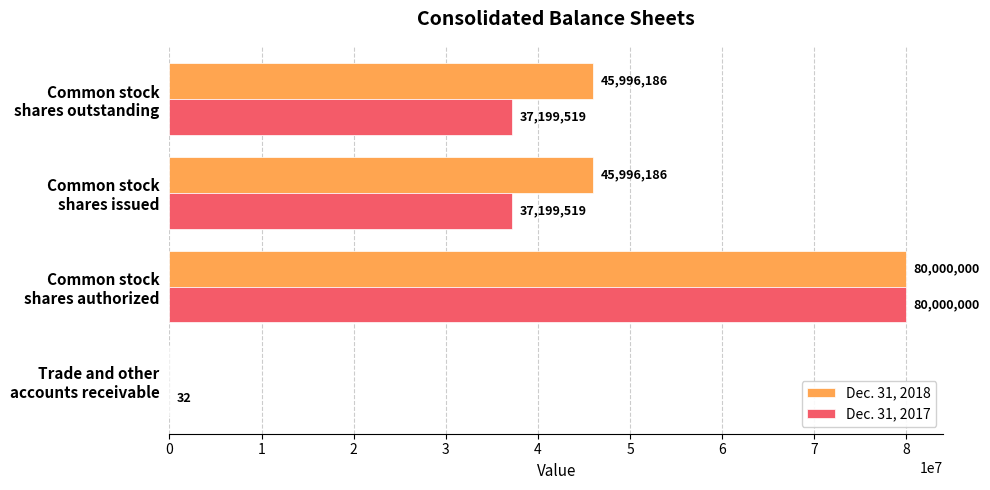

Which series has the largest total across all categories?

Dec. 31, 2018